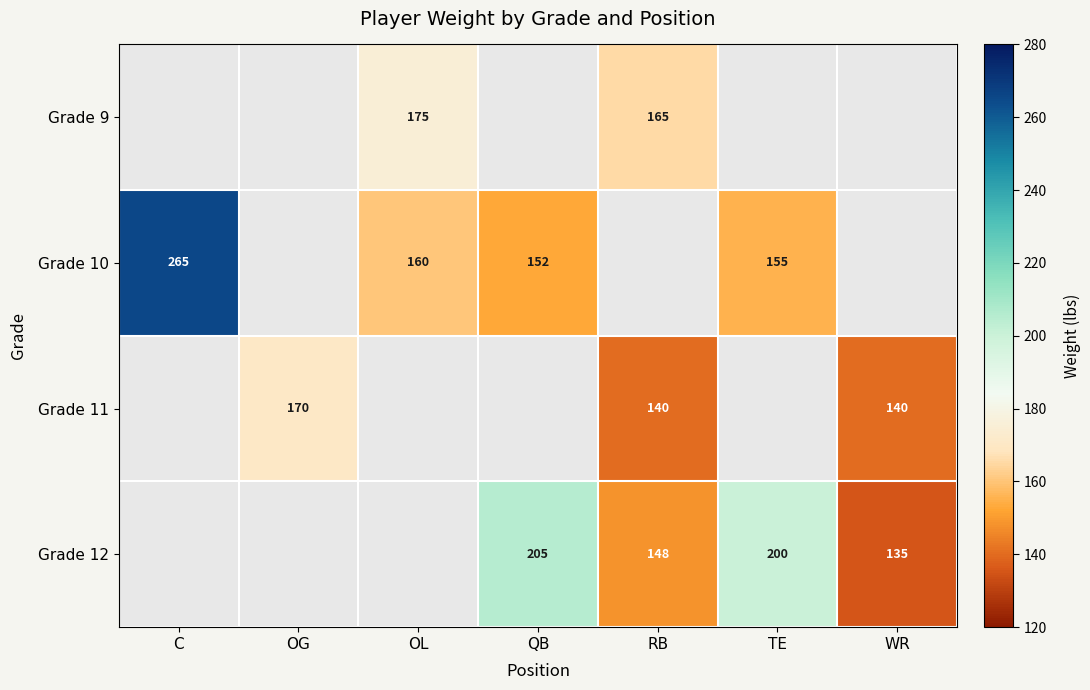

Is the value of Grade 12 at TE greater than the value of Grade 9 at OL?

Yes